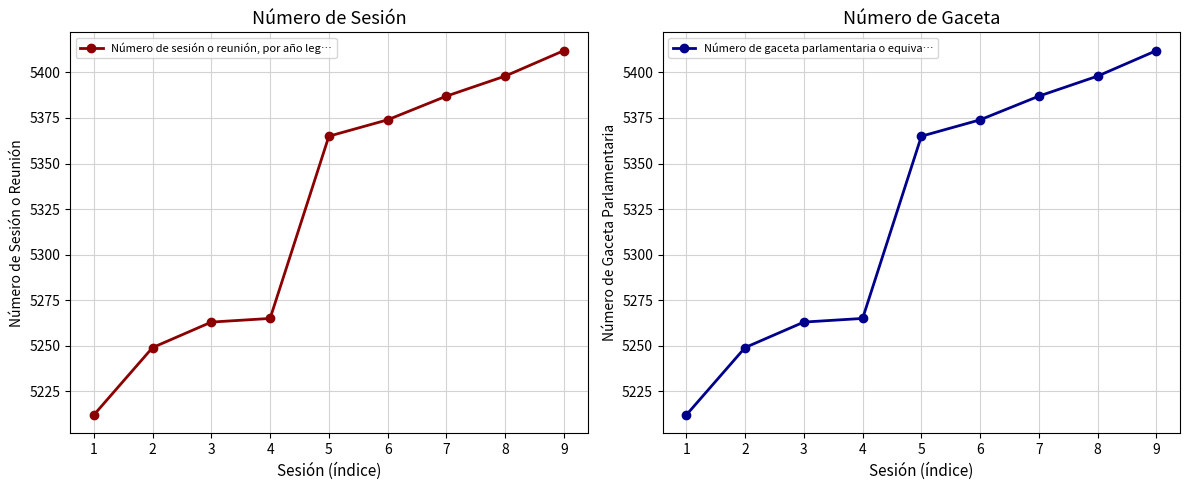

What is the sum of all Número de sesión o reunión, por año leg… values?

47925